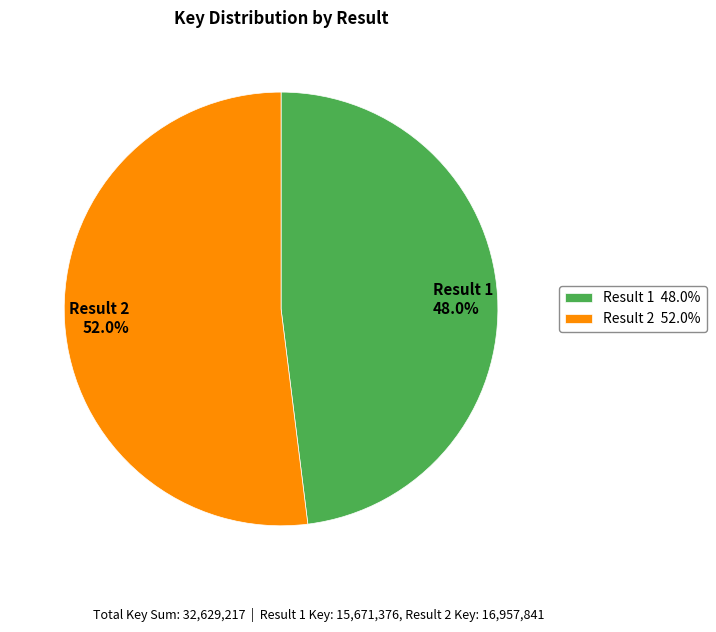

True or false: Result 2 accounts for 52% of the total.

True